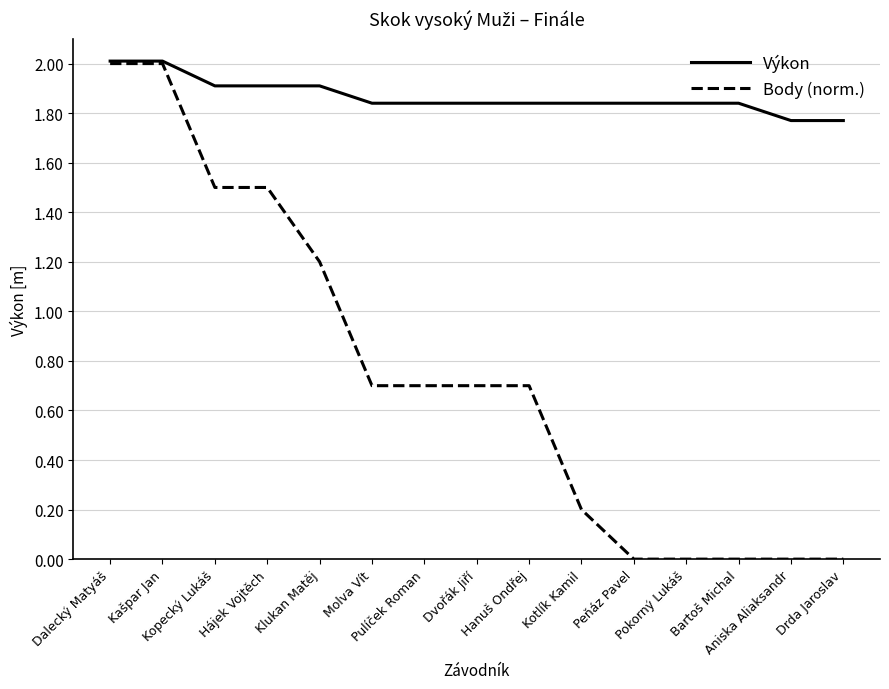

Where is Body (norm.) nearest to the value 1?

Klukan Matěj